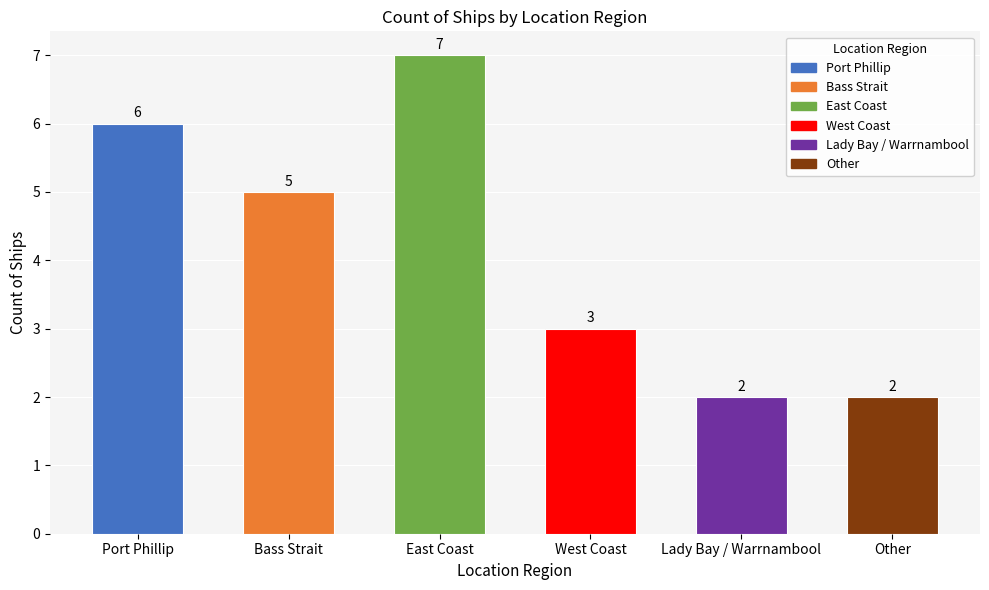

Reading left to right, transcribe all the data shown in this chart.

6	5	7	3	2	2